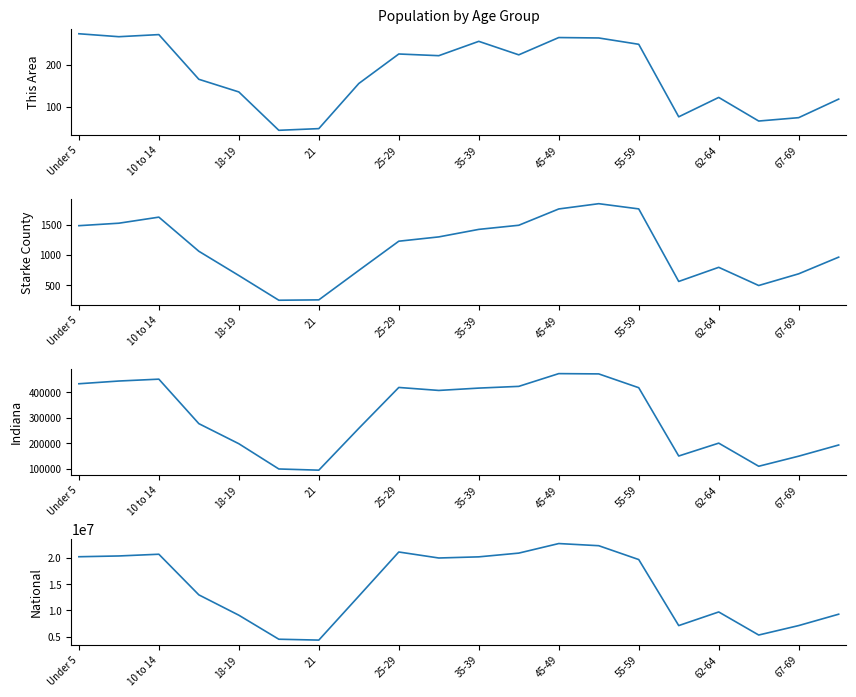

In Starke County, how many points are higher than both neighbors (excluding endpoints)?

3